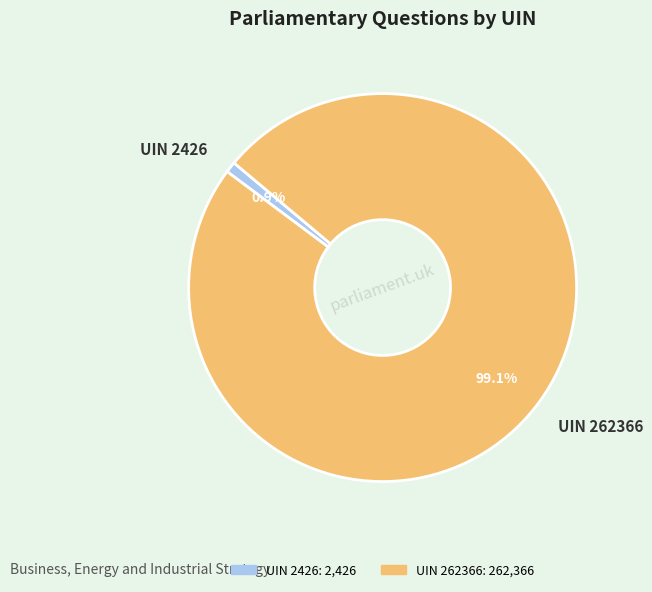

To the nearest percent, what is the average slice percentage?

50%